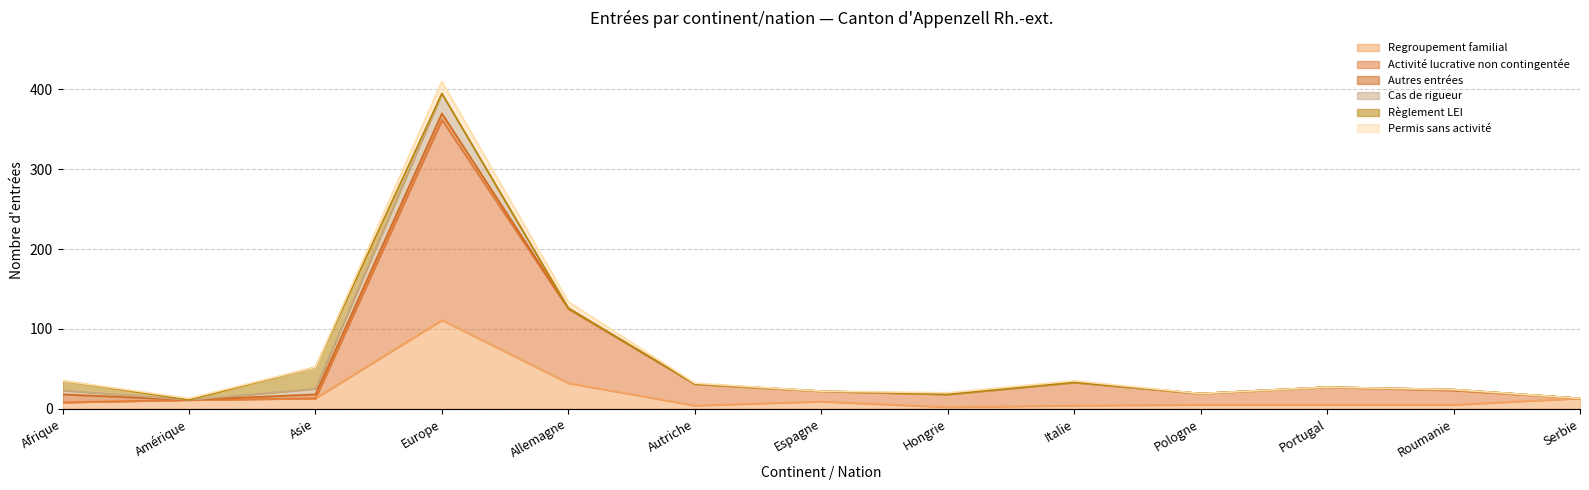

The Cas de rigueur series shows 0 at Hongrie. True or false?

True